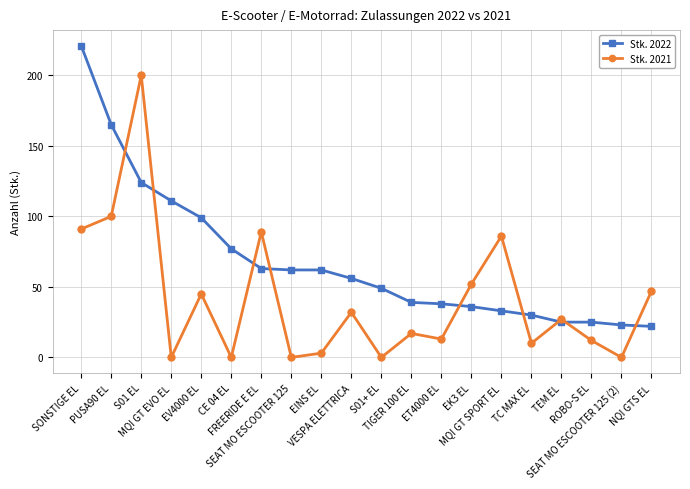

True or false: Stk. 2022 and Stk. 2021 cross at least once.

True